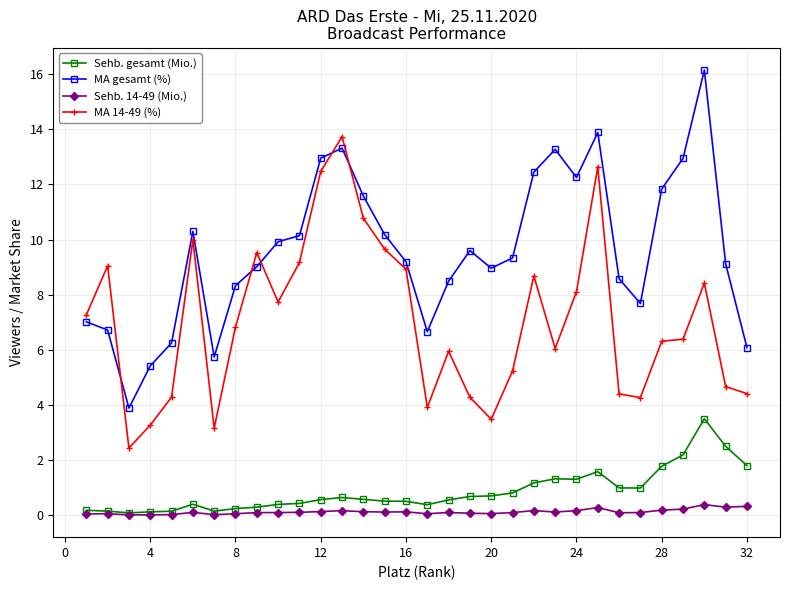

What is the difference between the maximum and minimum values in the MA gesamt (%) series?

12.3